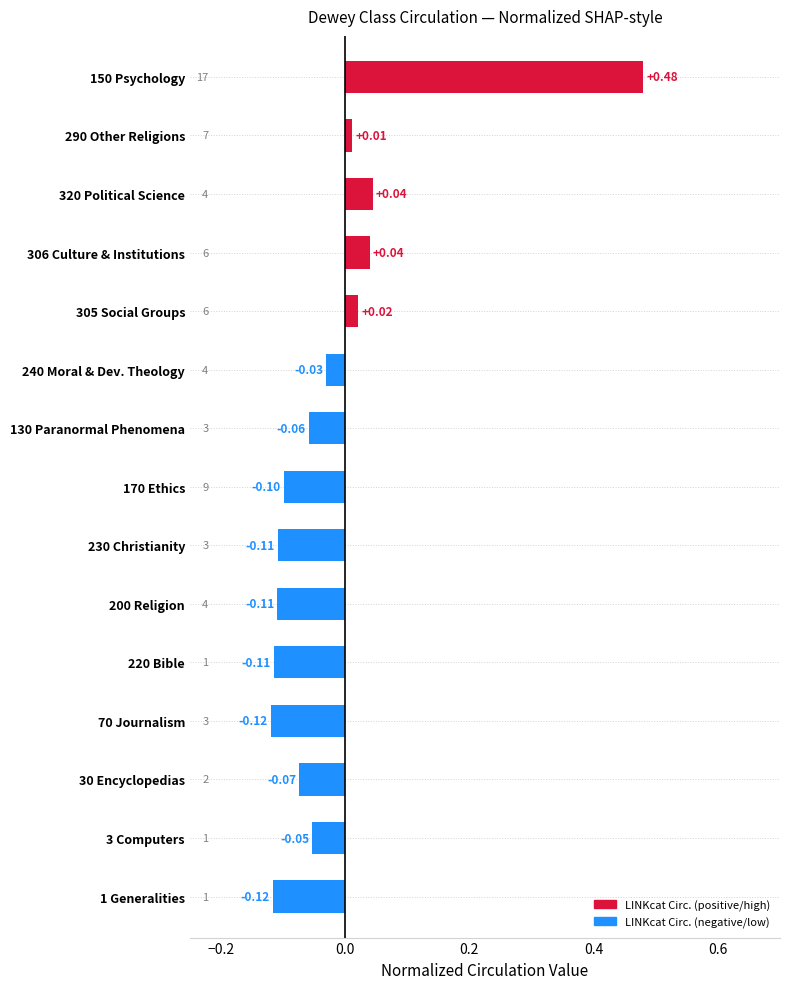

Does the chart contain stacked bars?

No